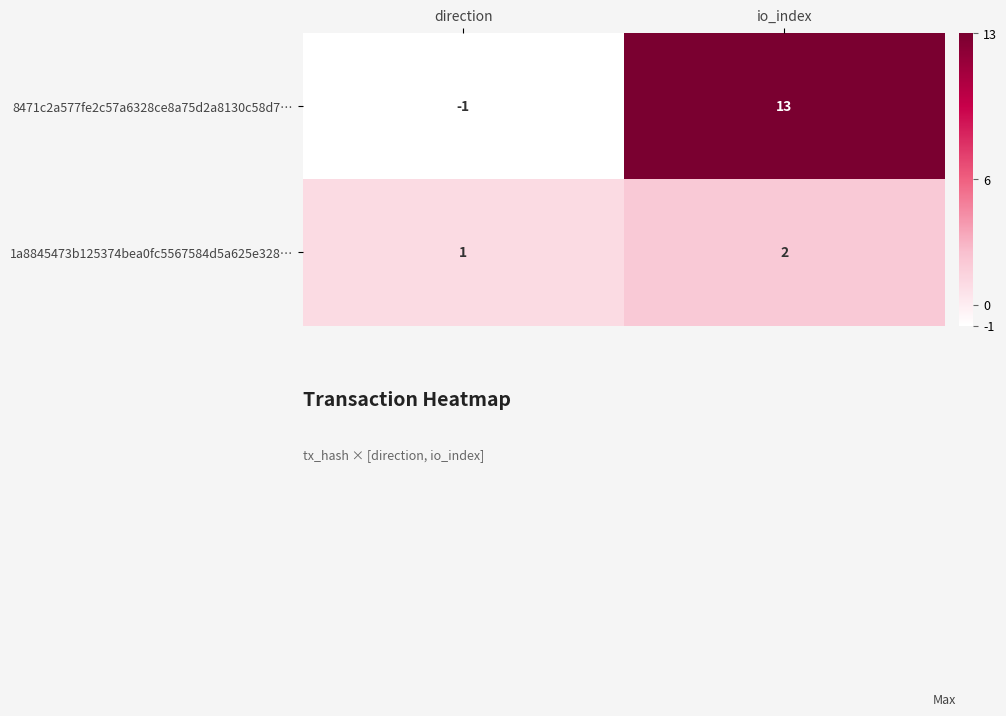

What is the sum of the 1a8845473b125374bea0fc5567584d5a625e328… values at direction and io_index?

3